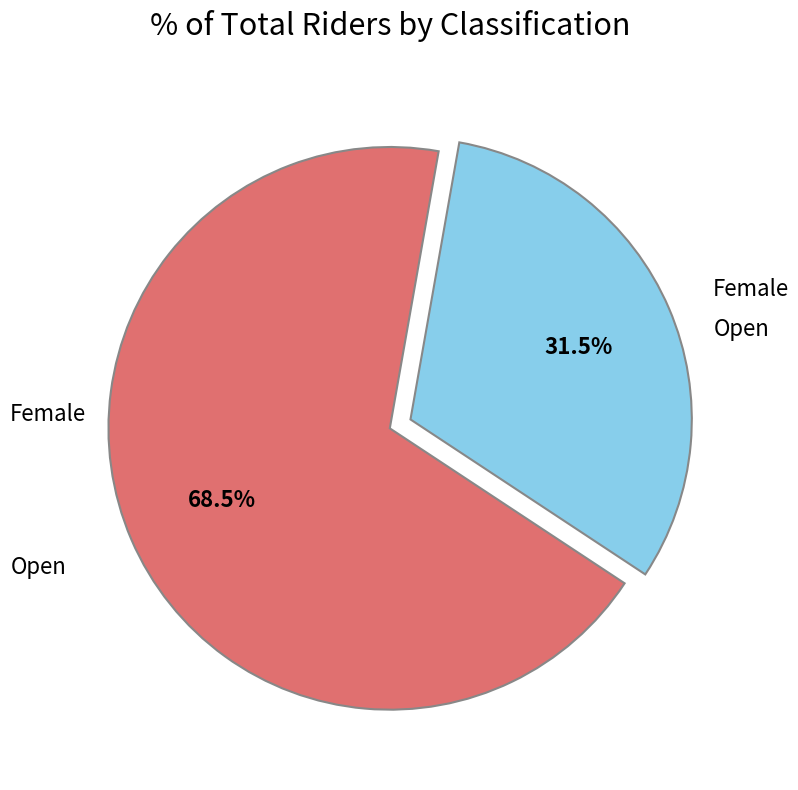

Does any single category account for the majority?

Yes